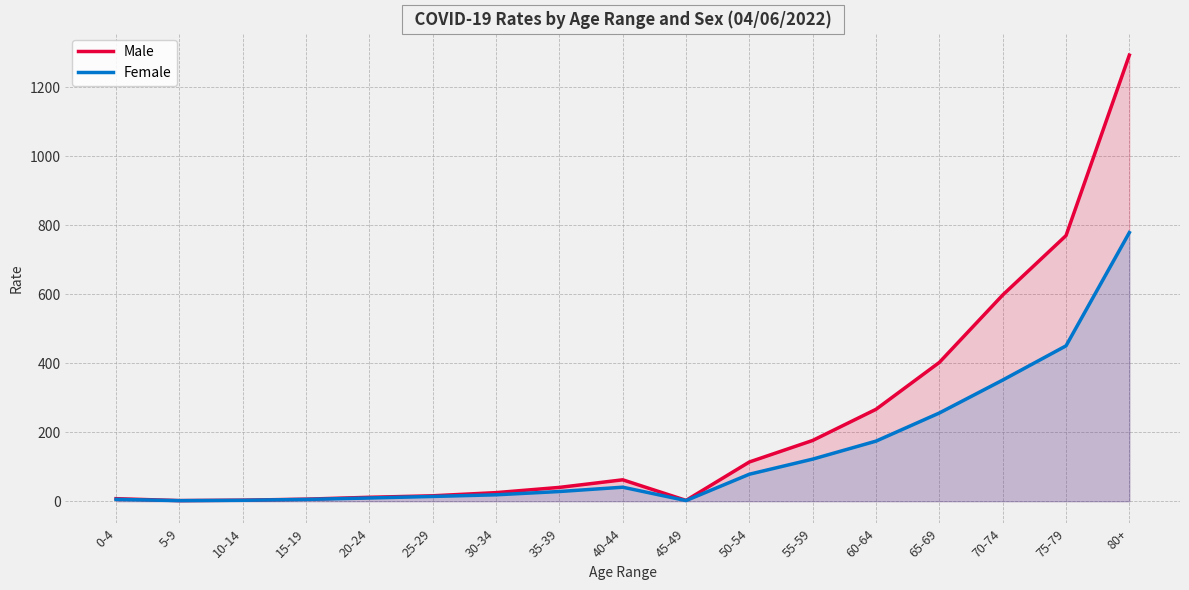

How many lines are shown in the chart?

2